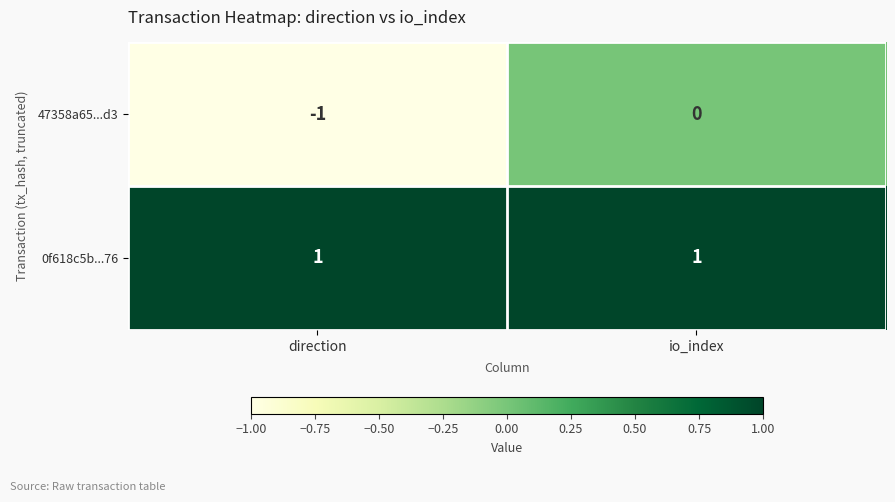

The 47358a65...d3 series shows -1 at direction. True or false?

True